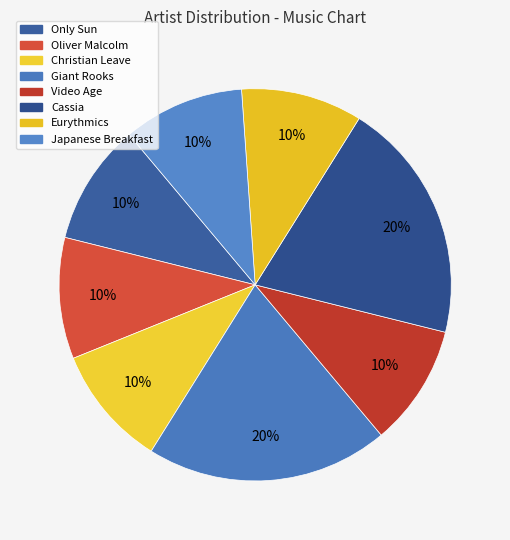

How many segments does this pie chart have?

8